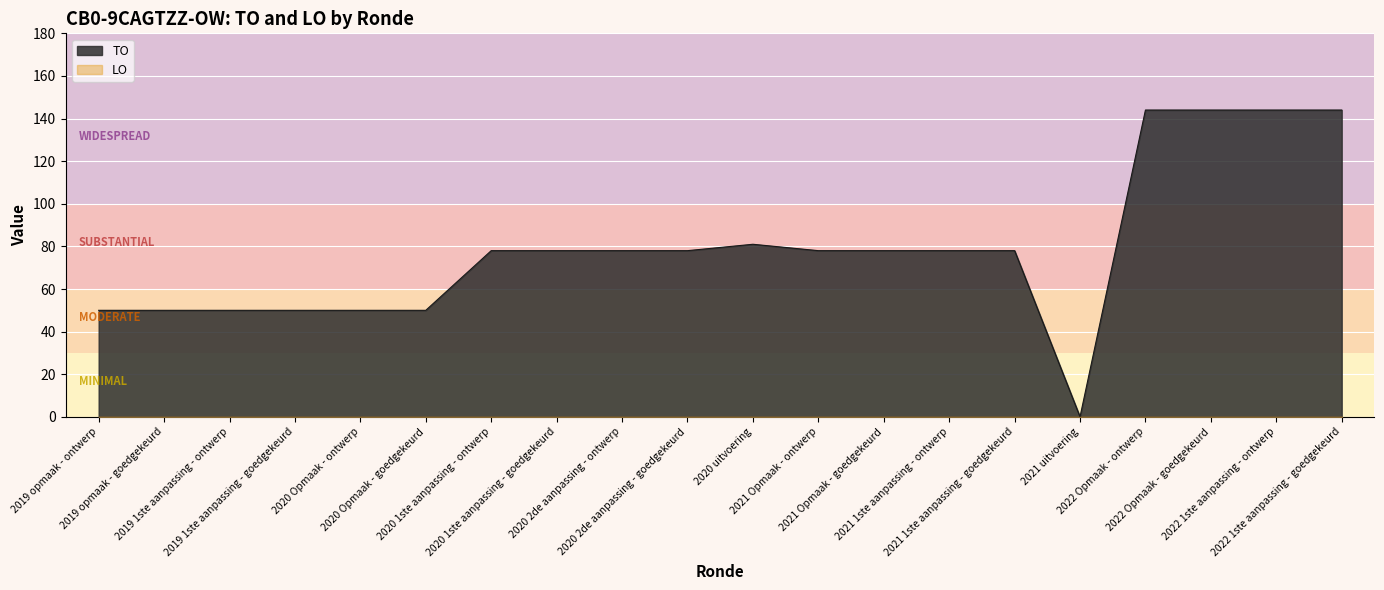

What is the difference between the maximum and minimum values?

144